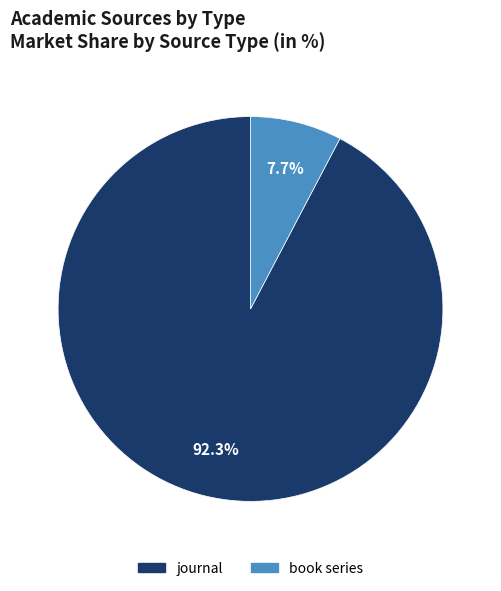

What is the smallest slice in the pie chart?

book series